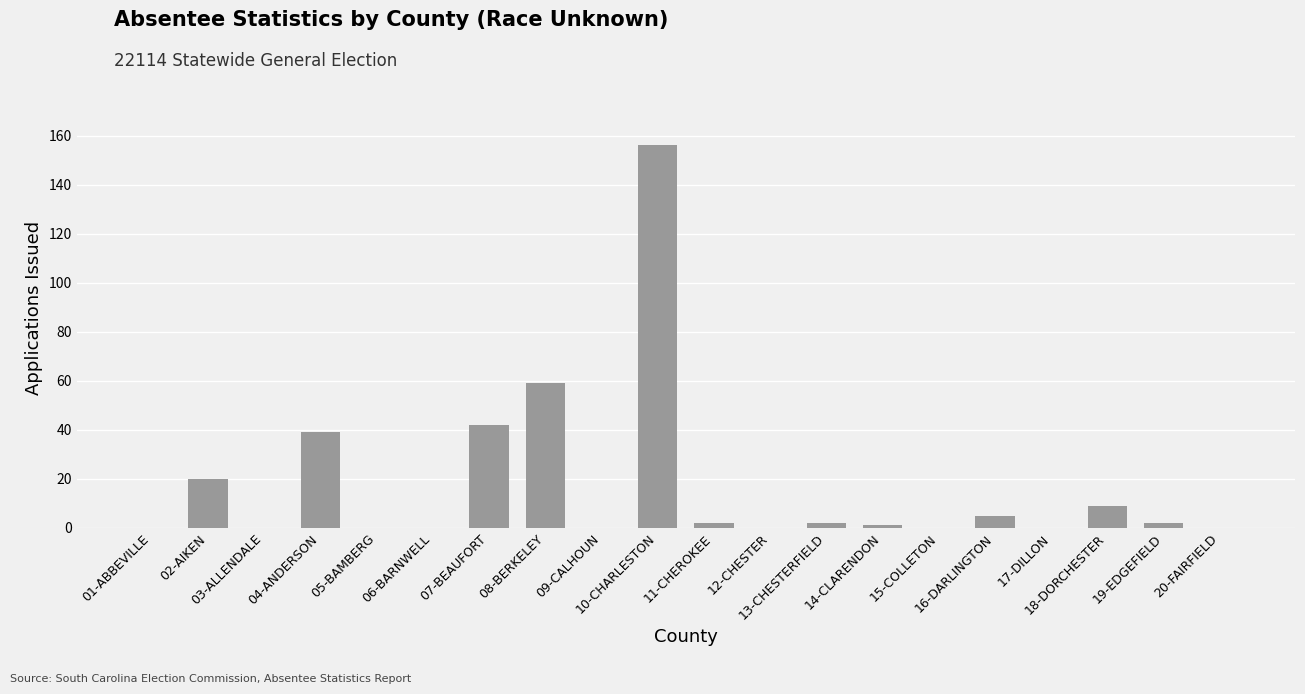

What is the approximate value at 07-BEAUFORT, to the nearest 5?

40